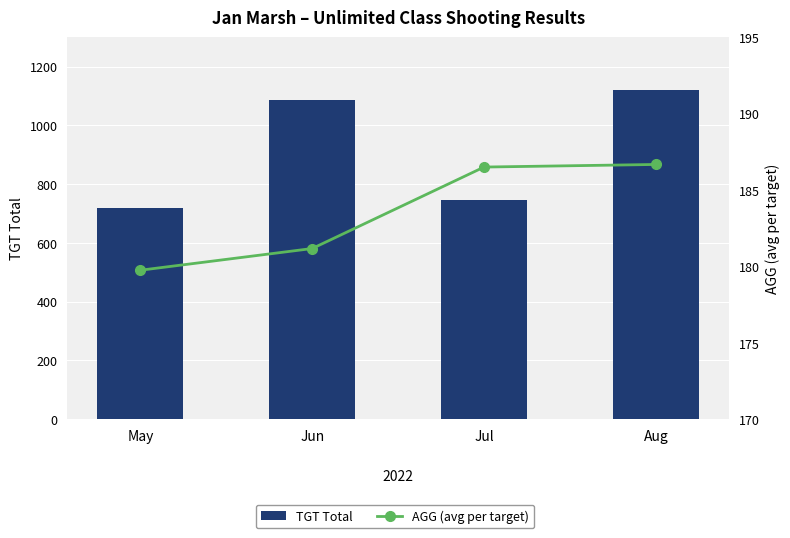

Between May and Jun, which series saw the biggest shift?

TGT Total